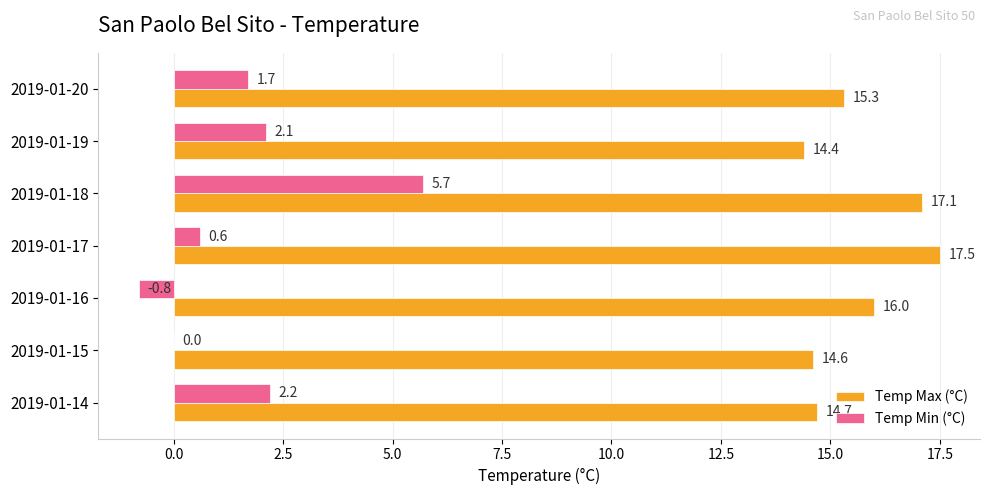

Read the Temp Min (°C) value at 2019-01-16.

-0.8